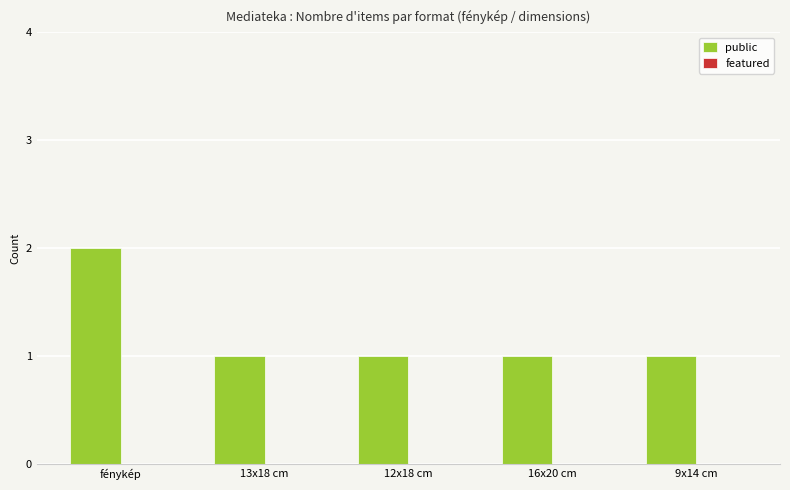

What is the sum of all values?

6